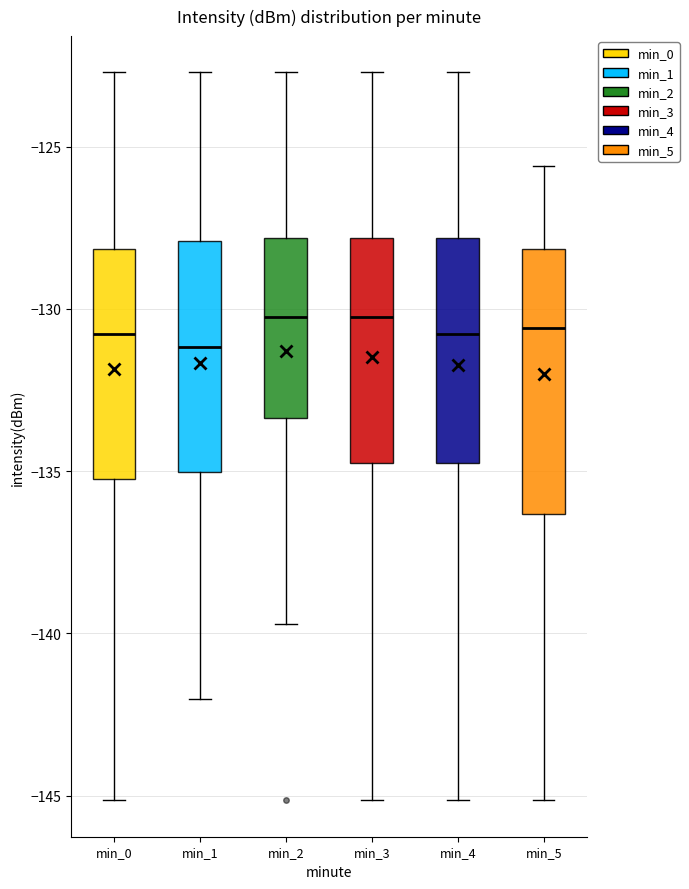

Where does the upper whisker of the box for min_3 end on the y-axis? The values are not printed on the chart, so give them approximately, as read against the axis.

-122.5